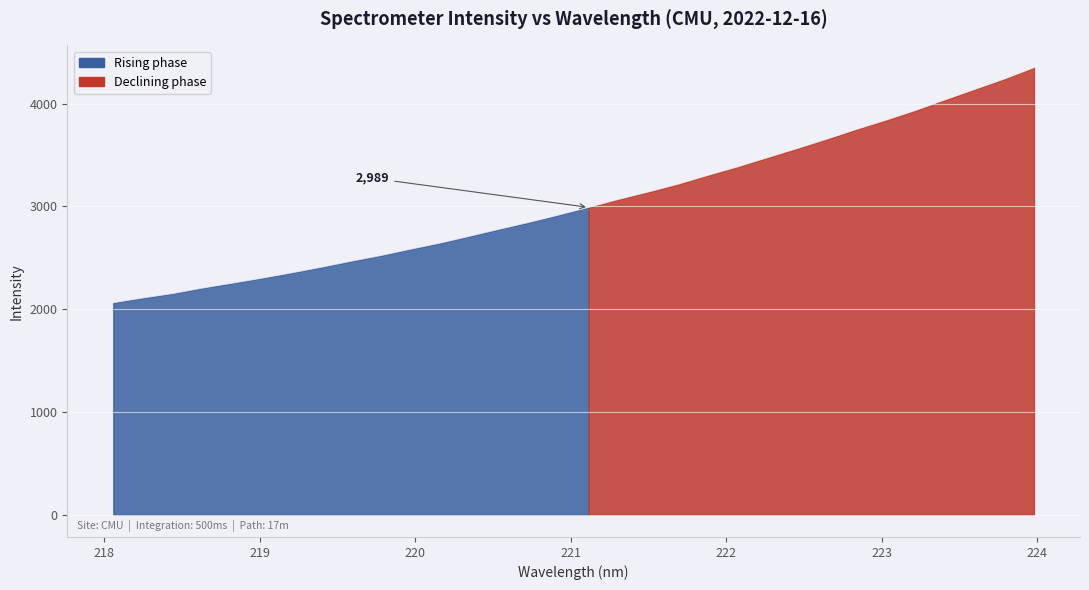

What is the difference between the maximum and minimum values?

2286.6